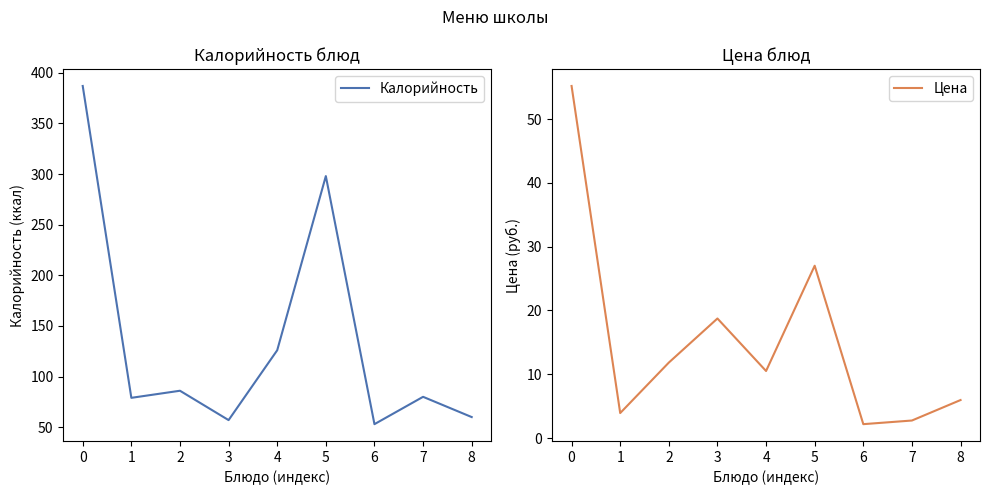

Does the chart display data point markers on the line(s)?

No